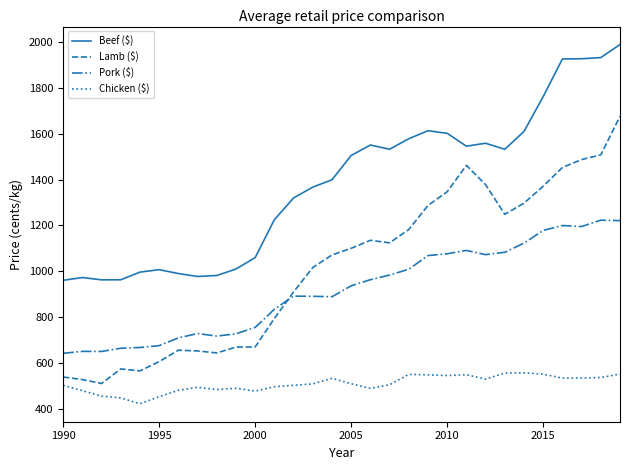

Which series has the largest total across all categories?

Beef ($)